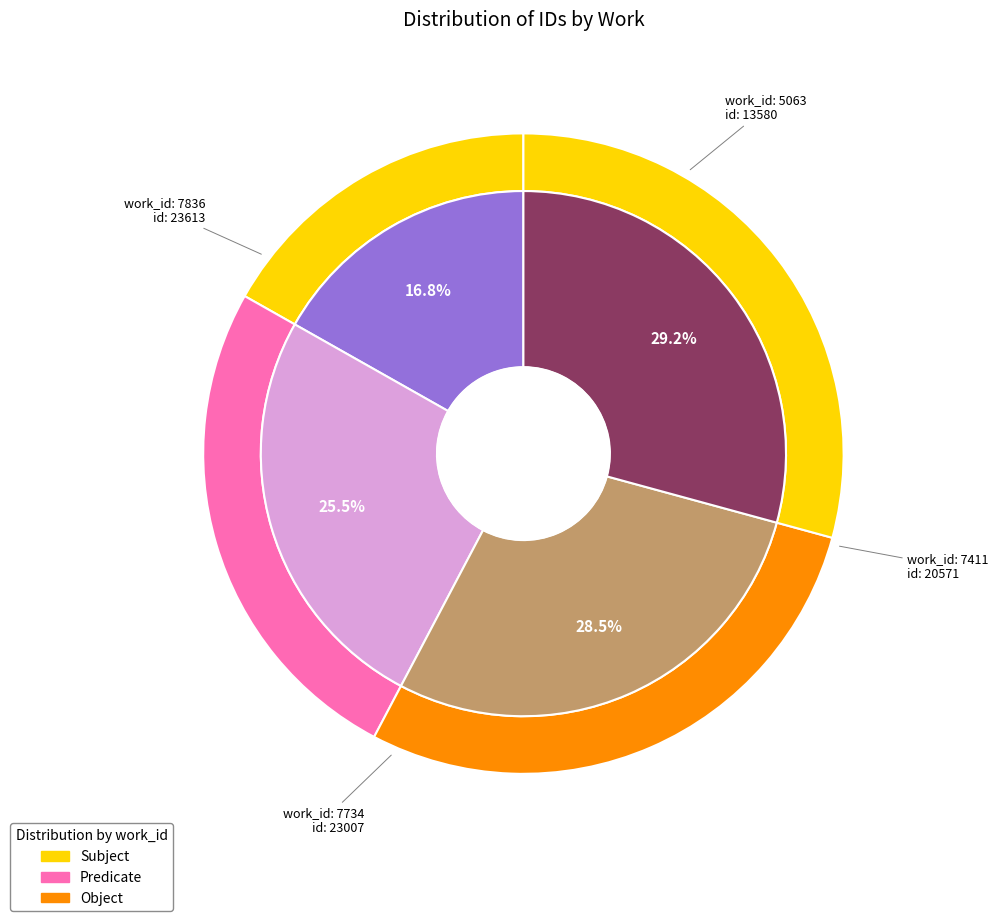

Is 7734 the majority of the pie?

No